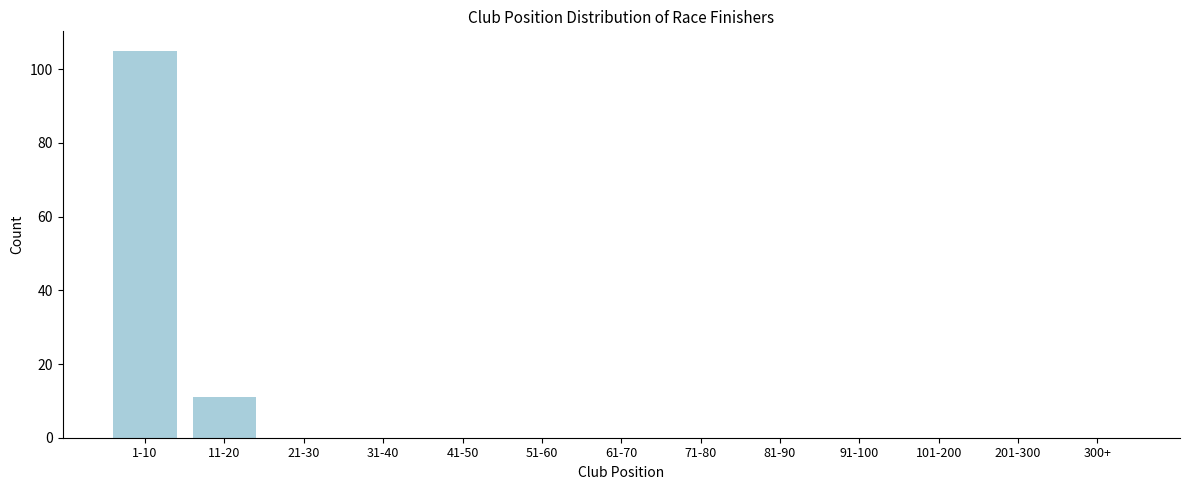

Reading left to right, list all the values displayed in this chart.

1-10=105	11-20=11	21-30=0	31-40=0	41-50=0	51-60=0	61-70=0	71-80=0	81-90=0	91-100=0	101-200=0	201-300=0	300+=0